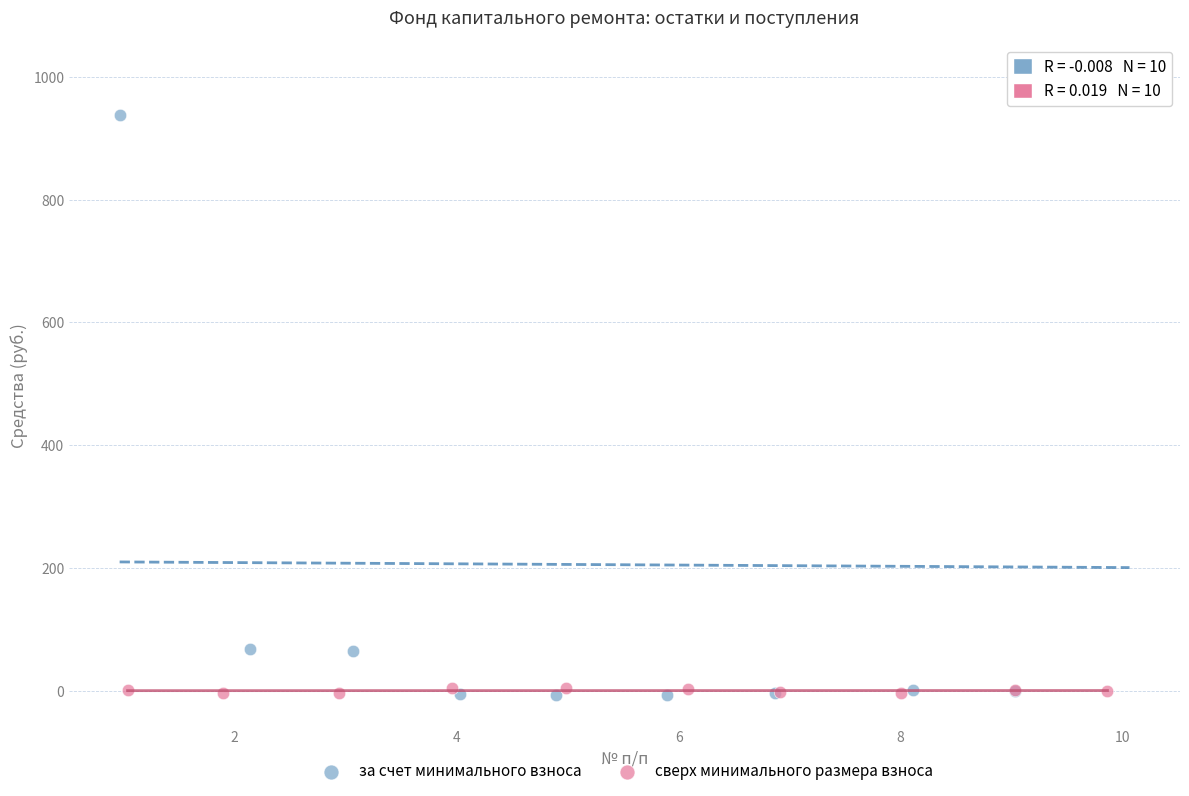

Which series reaches the maximum Y coordinate?

за счет минимального взноса